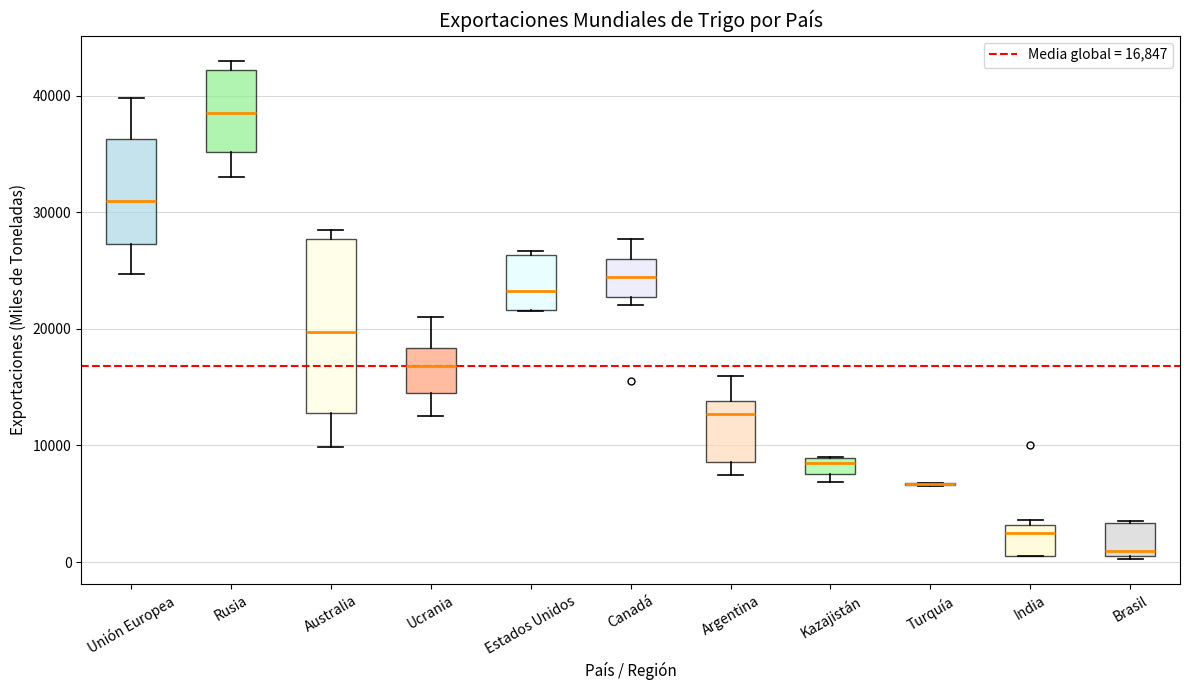

Which box is the tallest, from its lower edge to its upper edge?

Australia